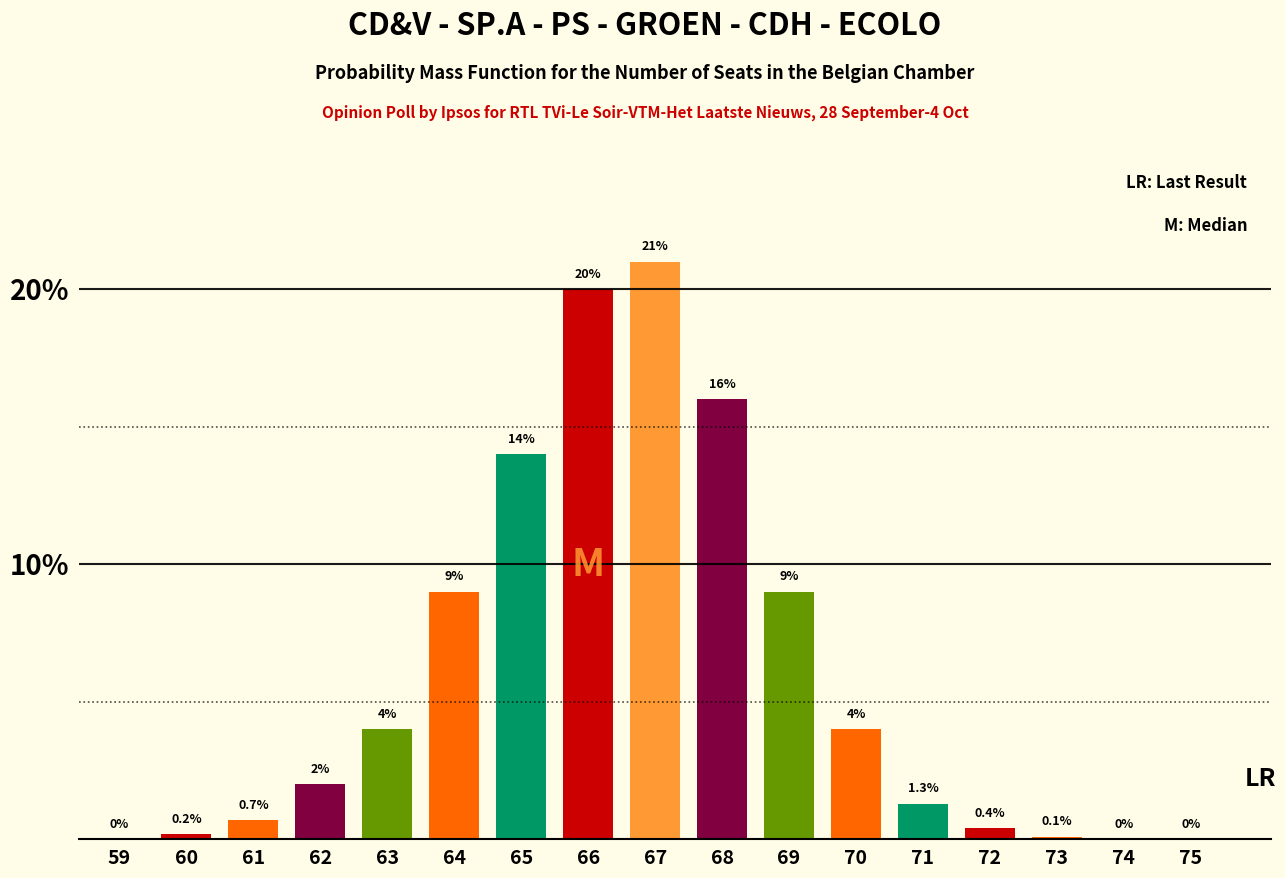

Reading left to right, transcribe all the data shown in this chart.

59=0.0	60=0.2	61=0.7	62=2.0	63=4.0	64=9.0	65=14.0	66=20.0	67=21.0	68=16.0	69=9.0	70=4.0	71=1.3	72=0.4	73=0.1	74=0.0	75=0.0